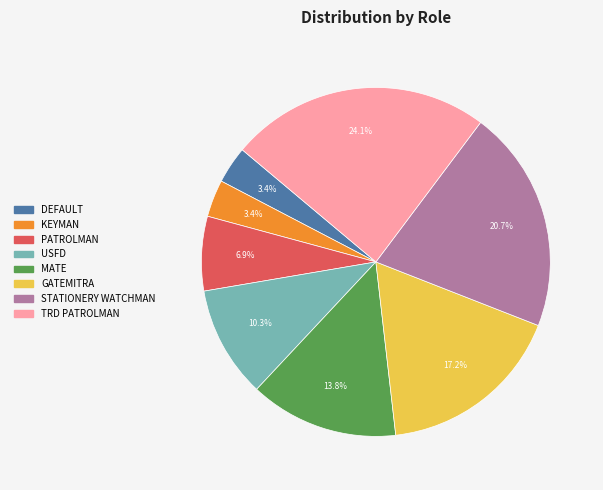

Which category has the biggest portion of the pie?

TRD PATROLMAN